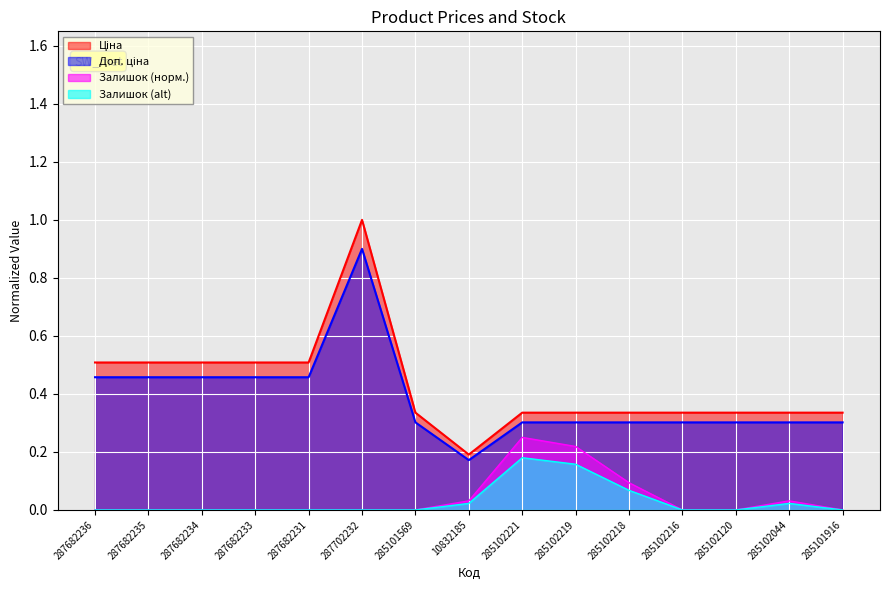

What is the lowest value of the Доп. ціна series?

0.2